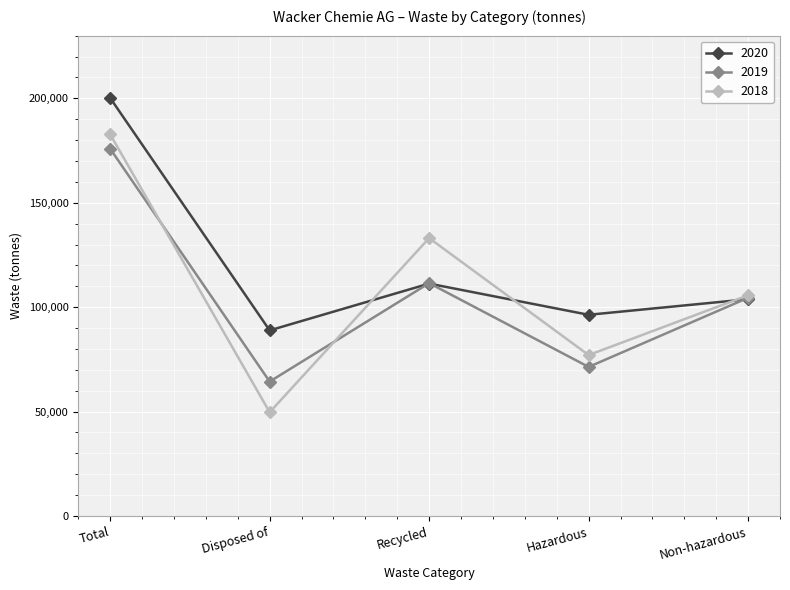

How many lines are shown in the chart?

3